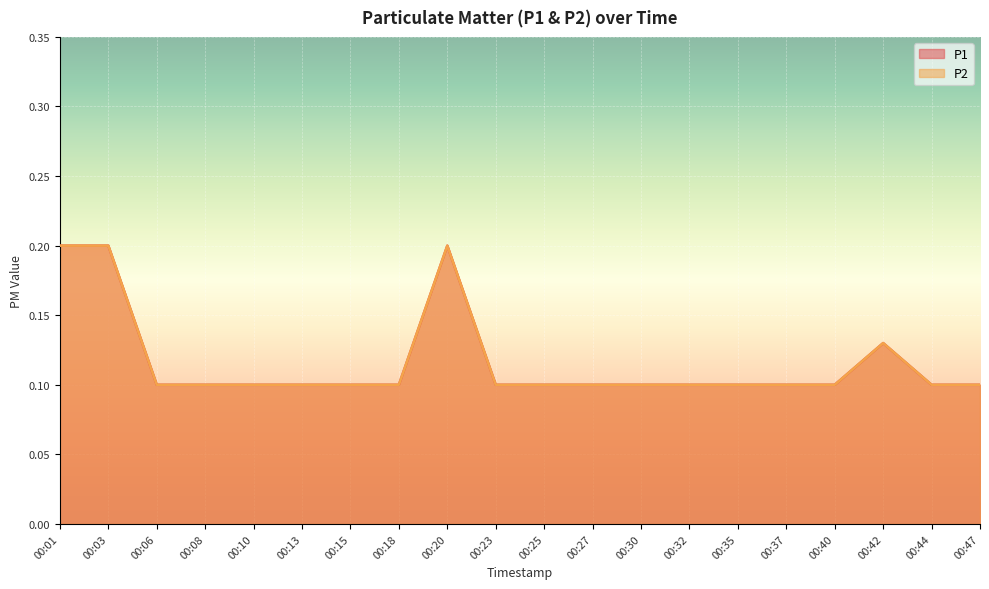

Which category has the highest value across all series?

00:01